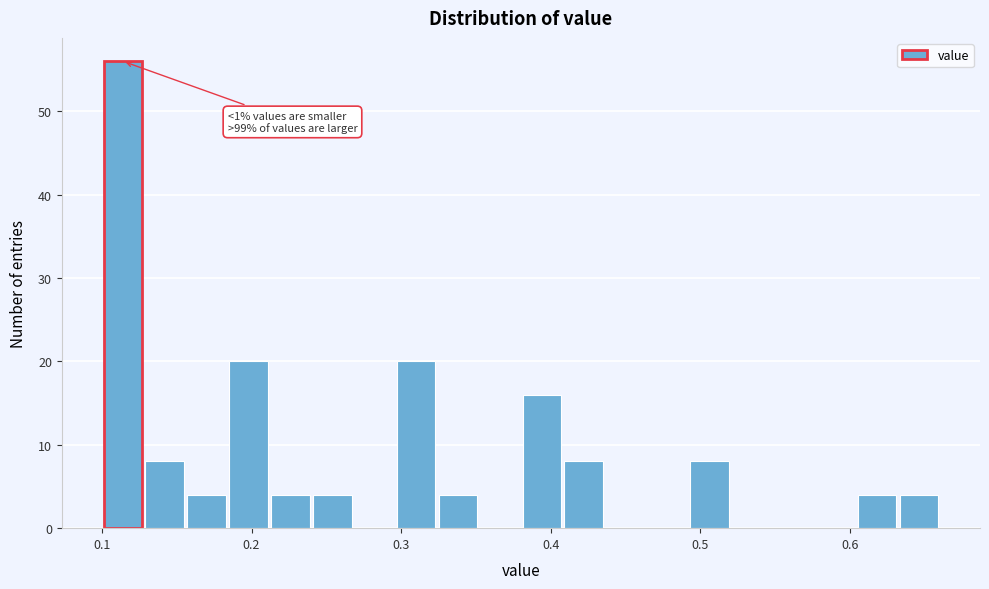

Around what value on the x-axis is the tallest bar? Give the approximate position of its centre, as read against the axis.

0.11